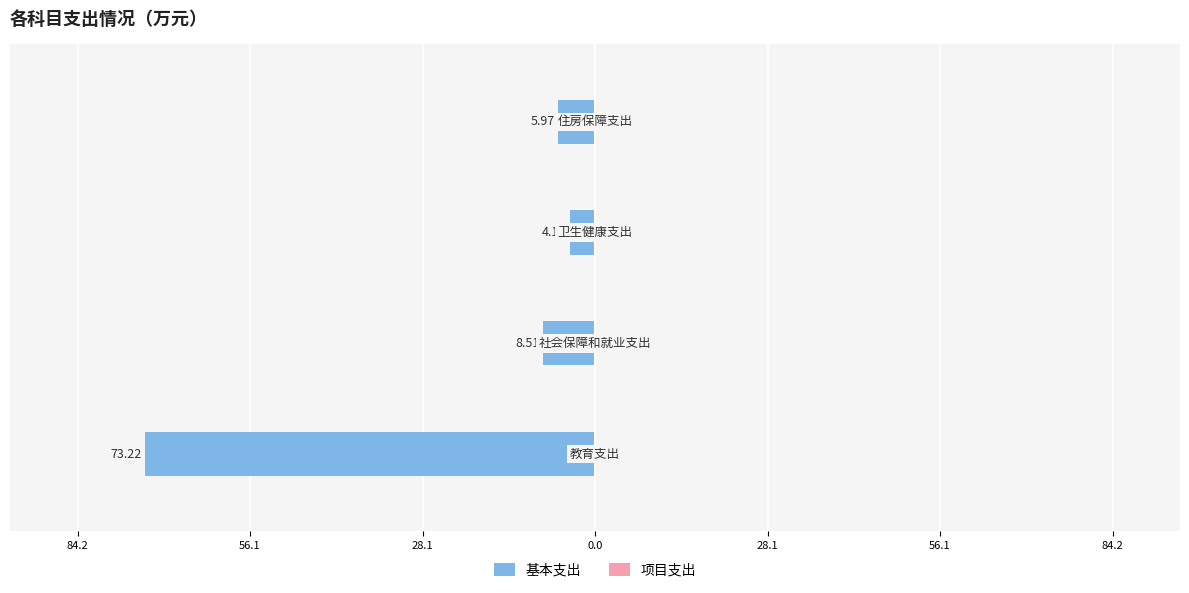

Are the bars horizontal?

Yes